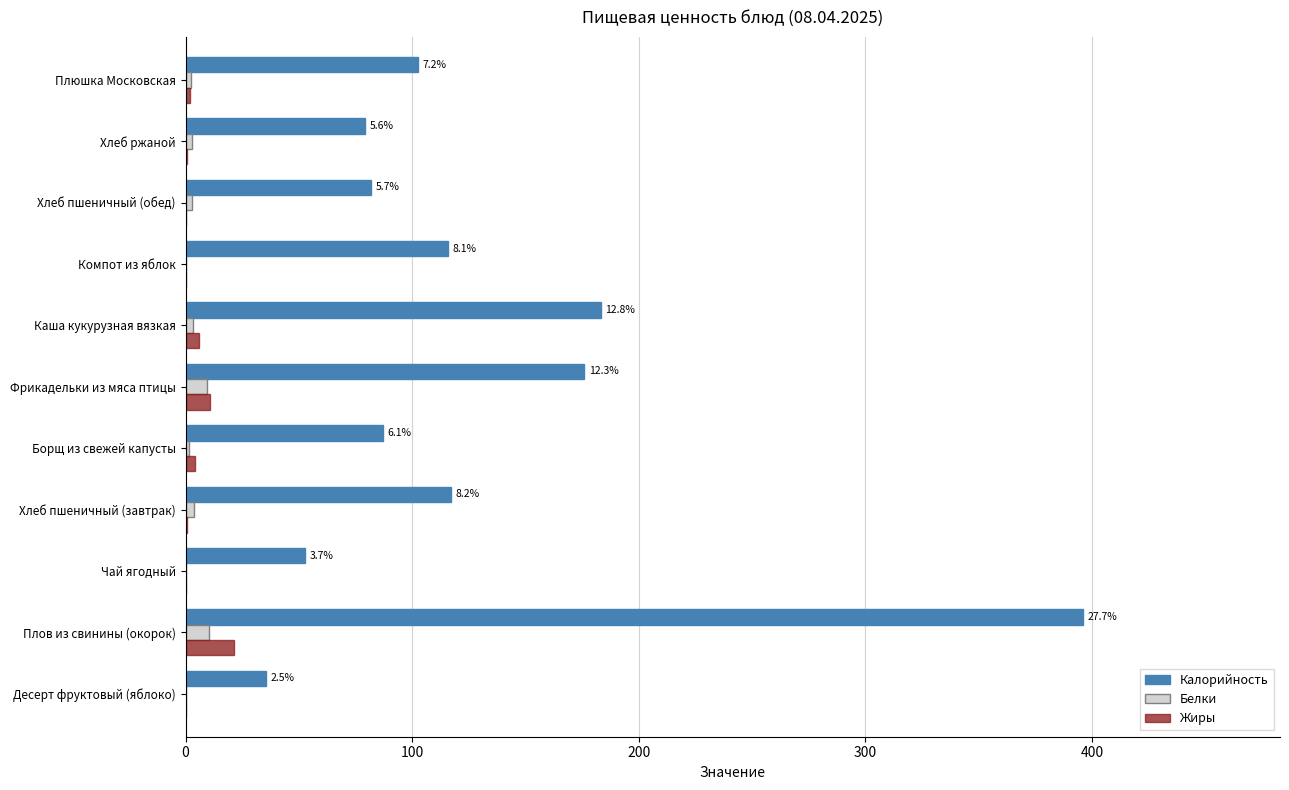

Is it true that Белки equals 10.4 at Плов из свинины (окорок)?

True